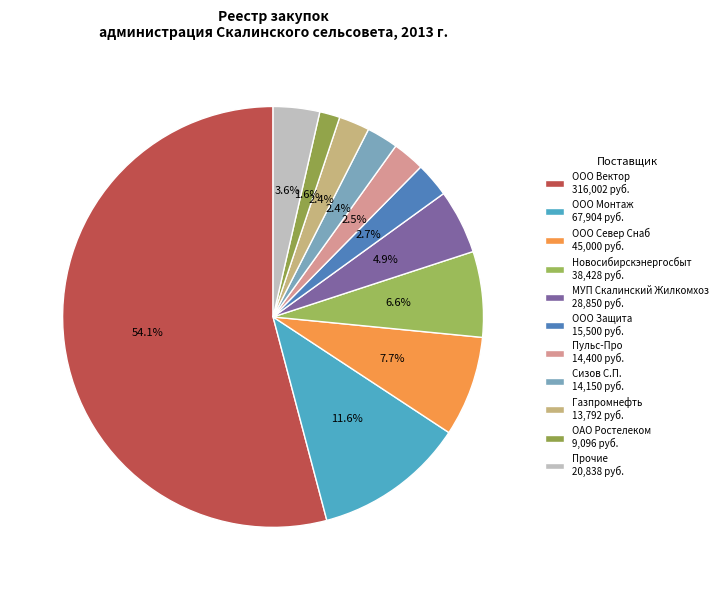

Which category has the biggest portion of the pie?

ООО Вектор 316,002 руб.